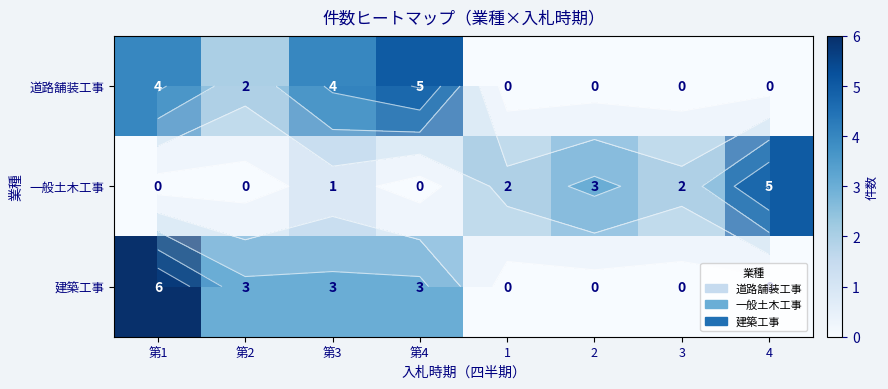

Between 1 and 4, which series saw the biggest shift?

一般土木工事